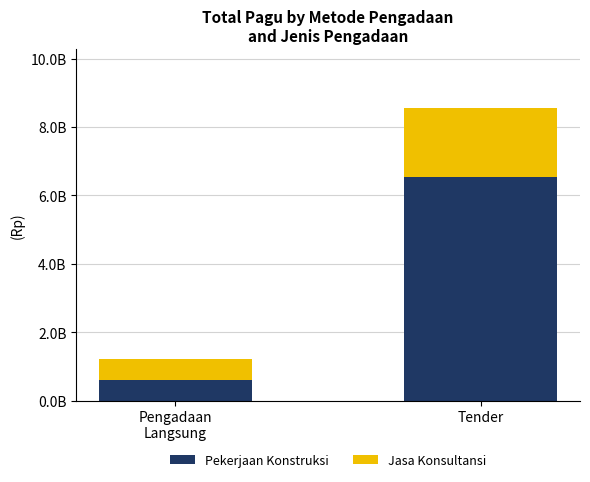

Are the bars grouped side by side (vs. stacked)?

No